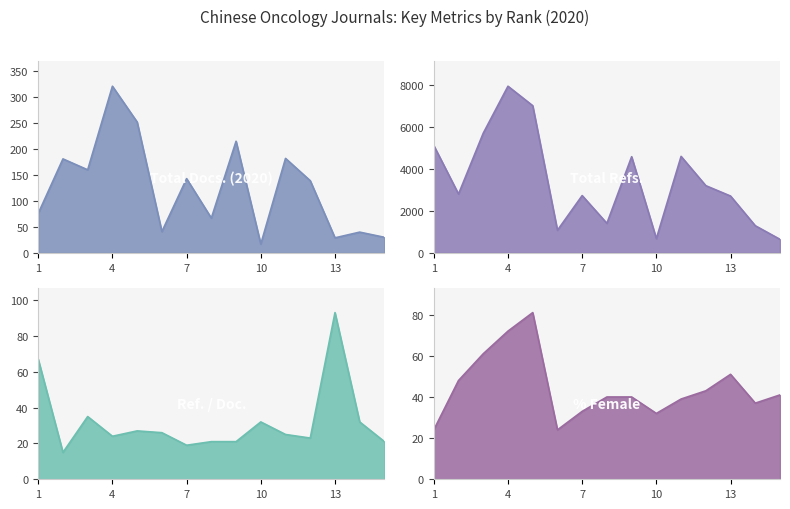

What is the sum of all Total Docs. (2020) values?

1893